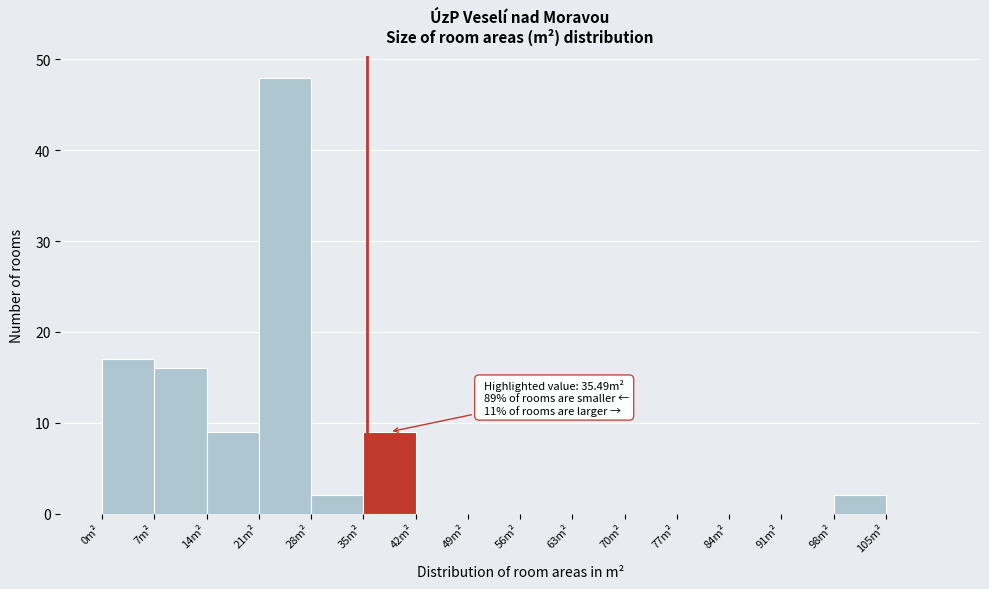

Over which range of the x-axis is the bar tallest?

21 to 28